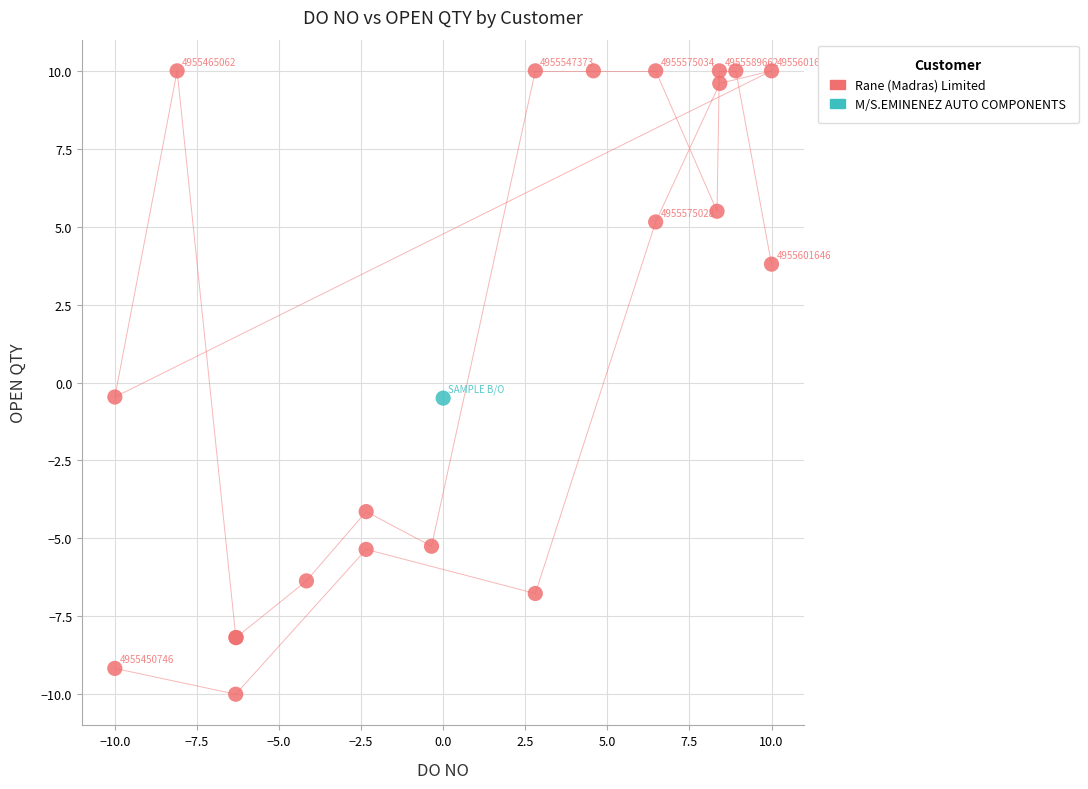

What are all the series names shown in the legend?

Rane (Madras) Limited, M/S.EMINENEZ AUTO COMPONENTS